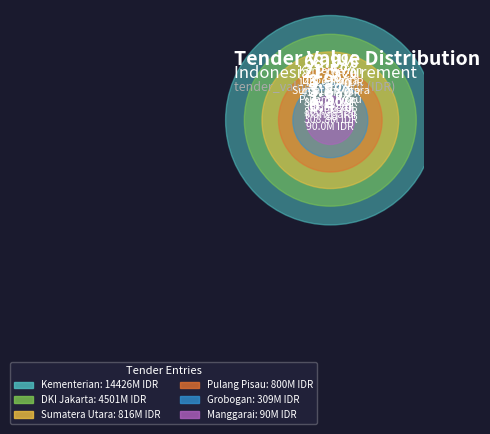

Which slice is the smallest?

Manggarai
(consultancyServices)